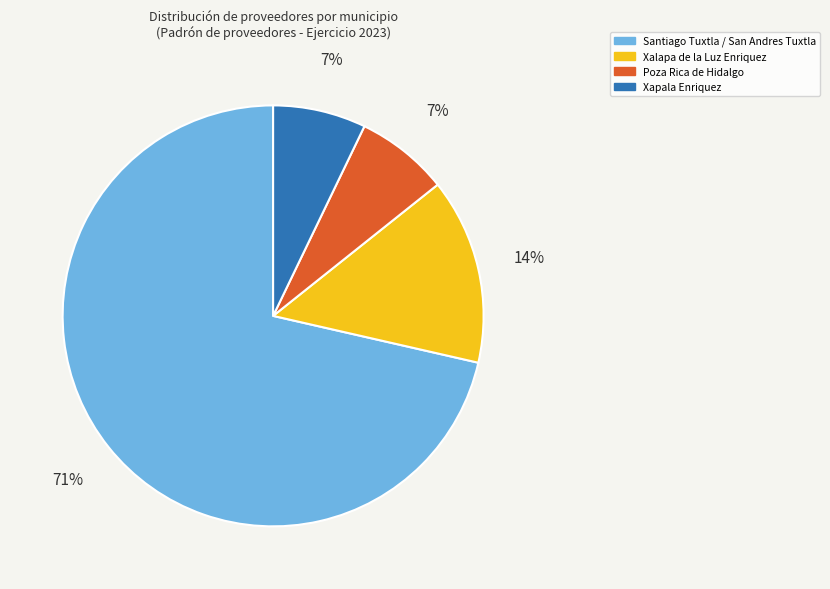

Combined, do Poza Rica de Hidalgo and Xapala Enriquez account for over 50%?

No